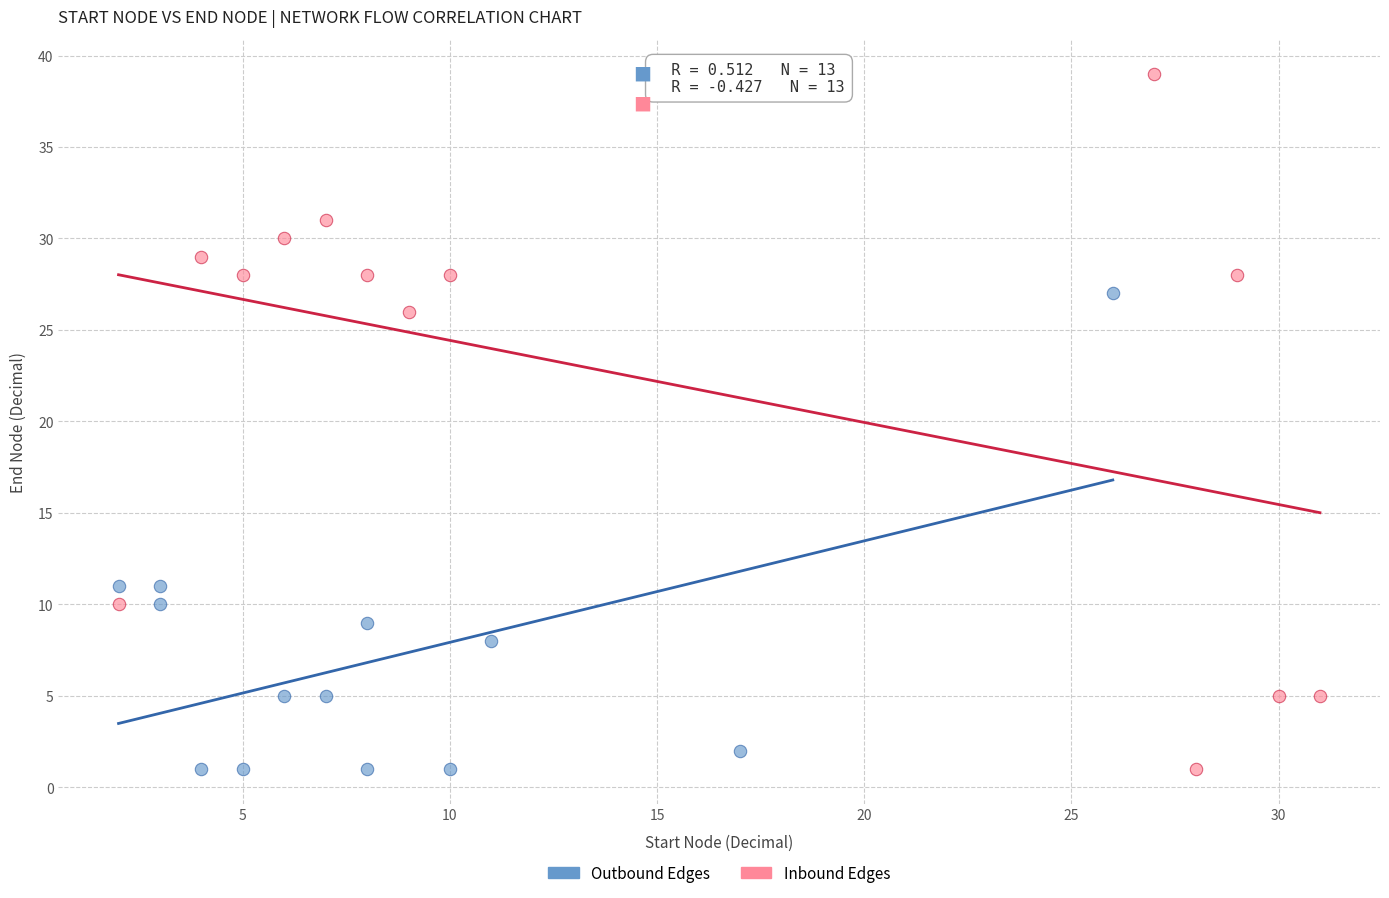

Which series contains the highest Y value?

Inbound Edges